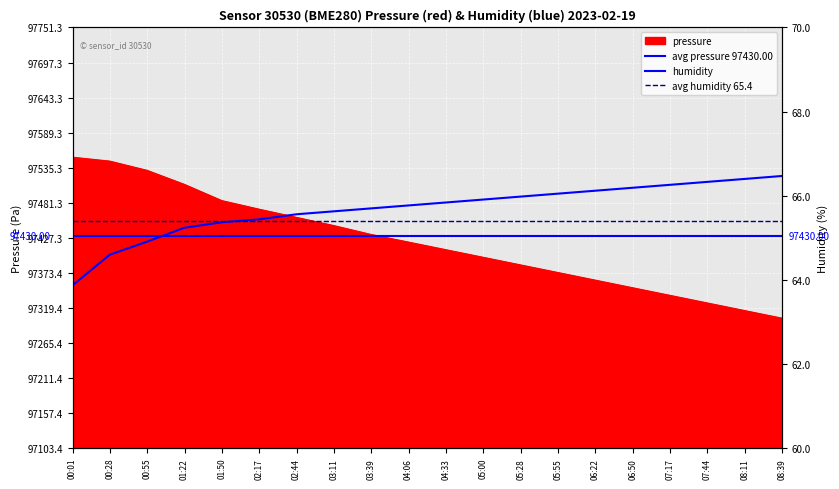

Is it true that humidity equals 24.5 at 04:06?

False